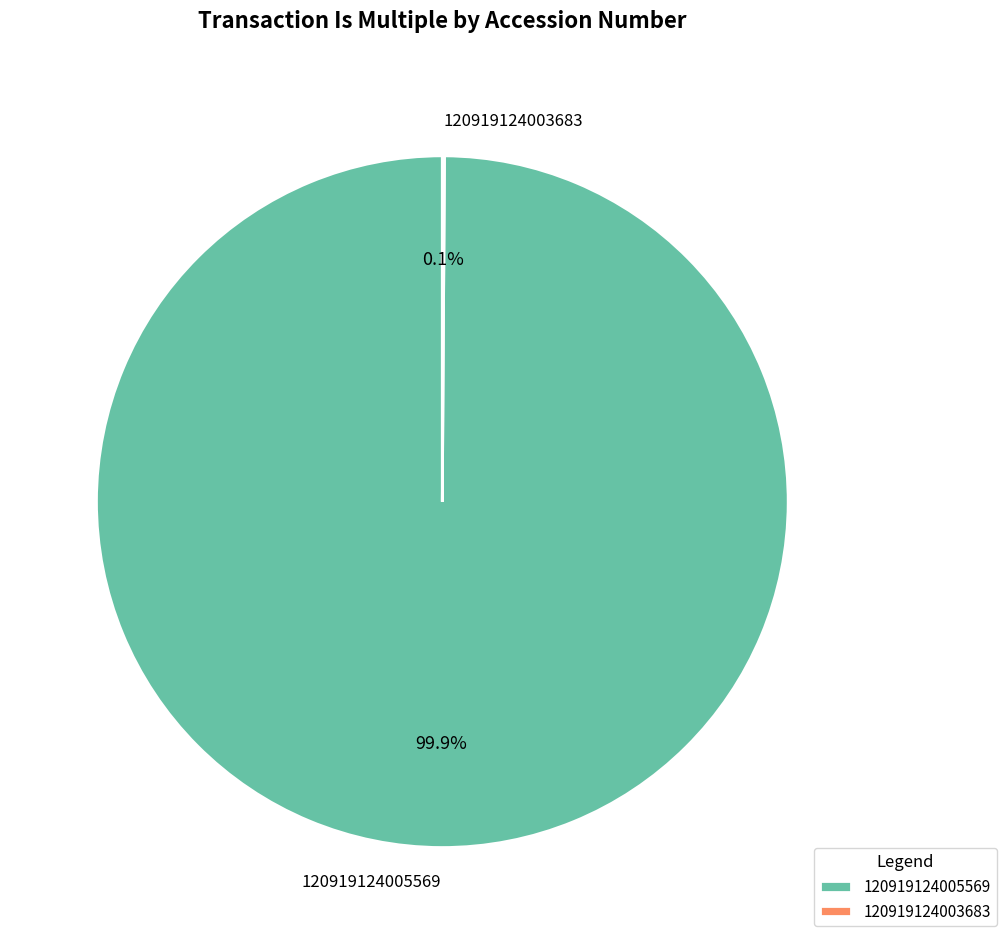

What is the largest slice in the pie chart?

120919124005569